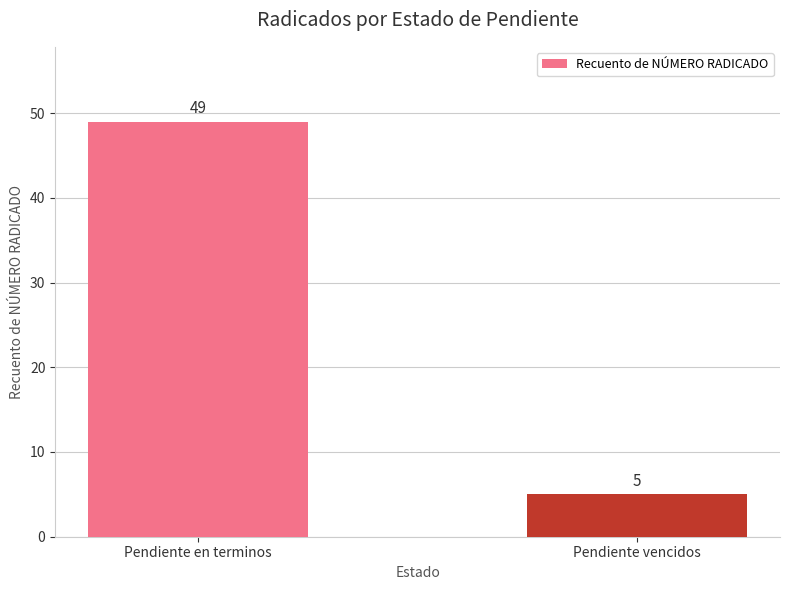

What is the label of the 1st bar from the right?

Pendiente vencidos